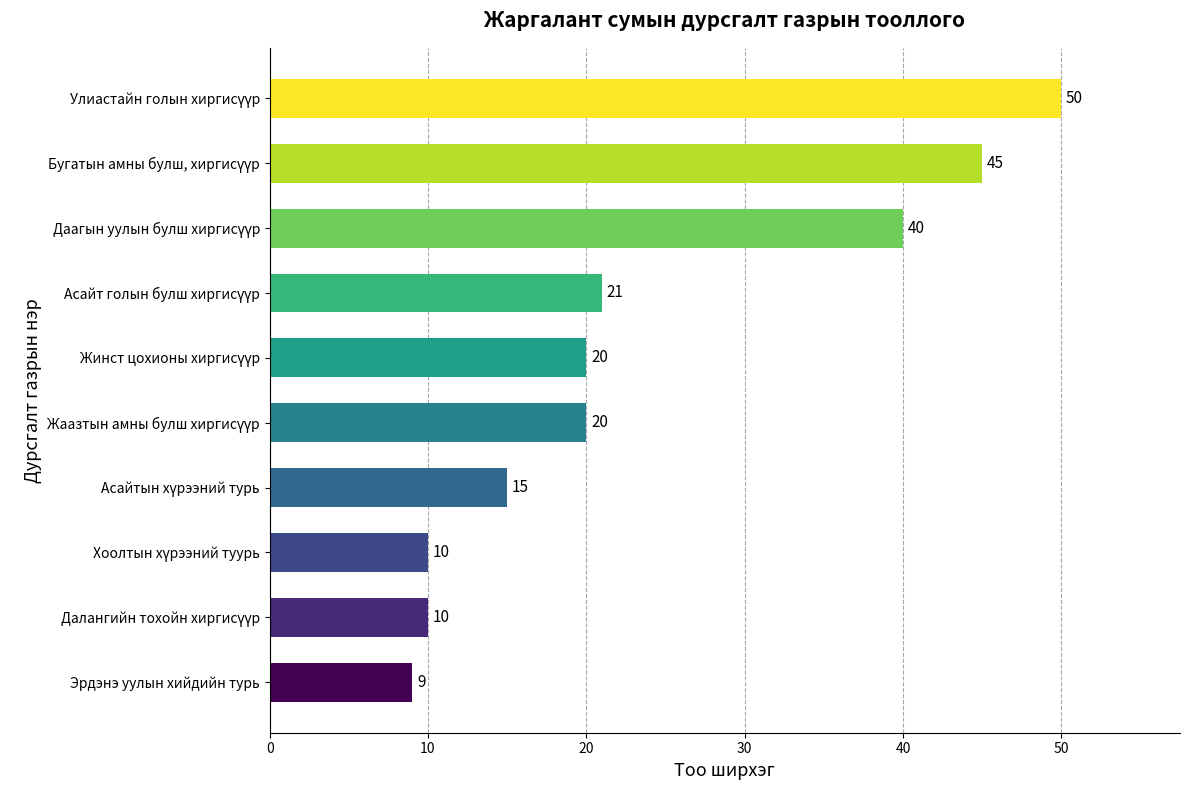

Reading top to bottom, transcribe all the data shown in this chart.

50	45	40	21	20	20	15	10	10	9